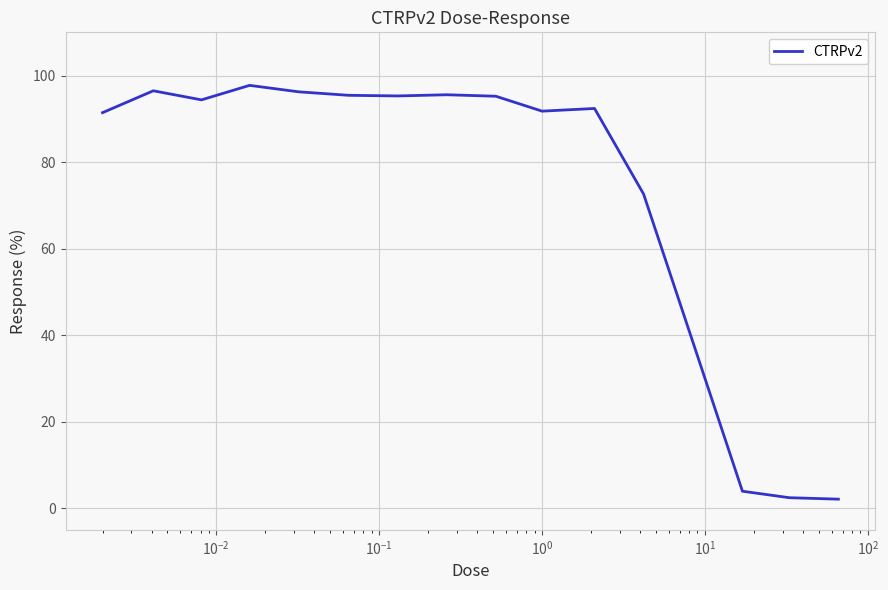

What is the greatest value displayed?

97.7